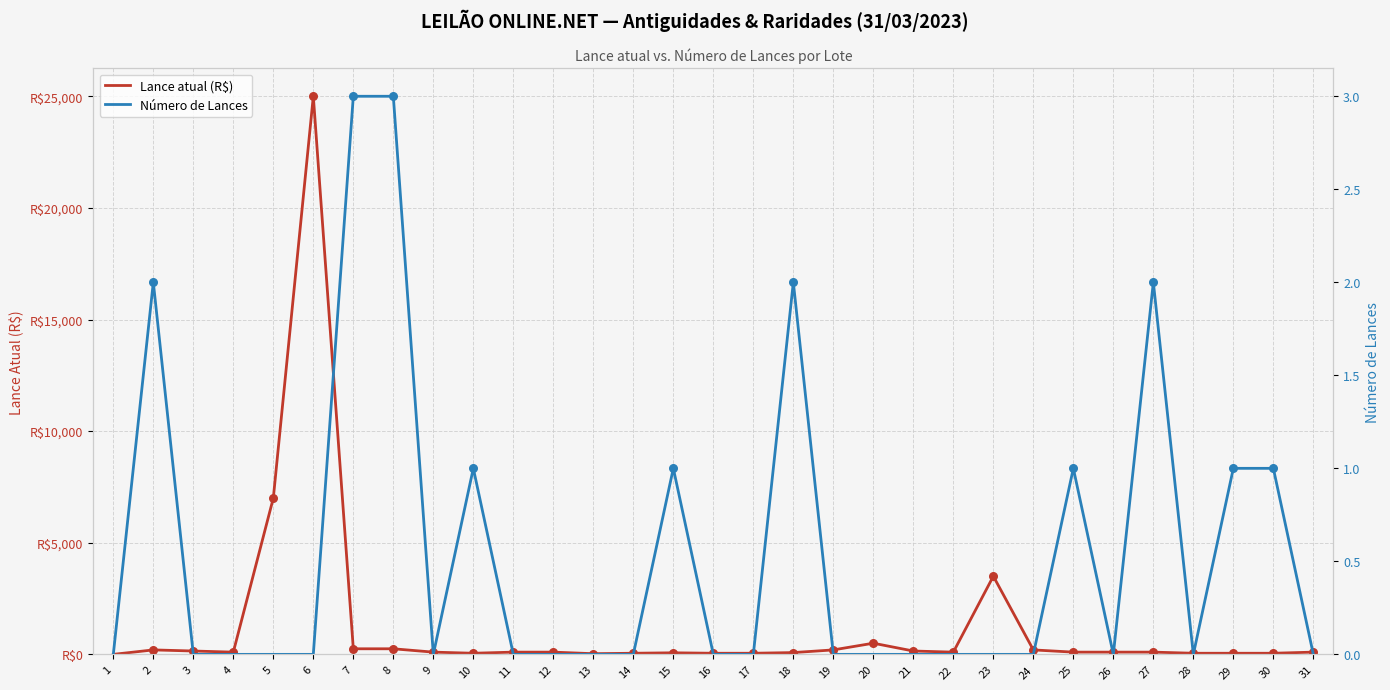

Which series reaches the minimum Y coordinate?

Lance atual (R$)